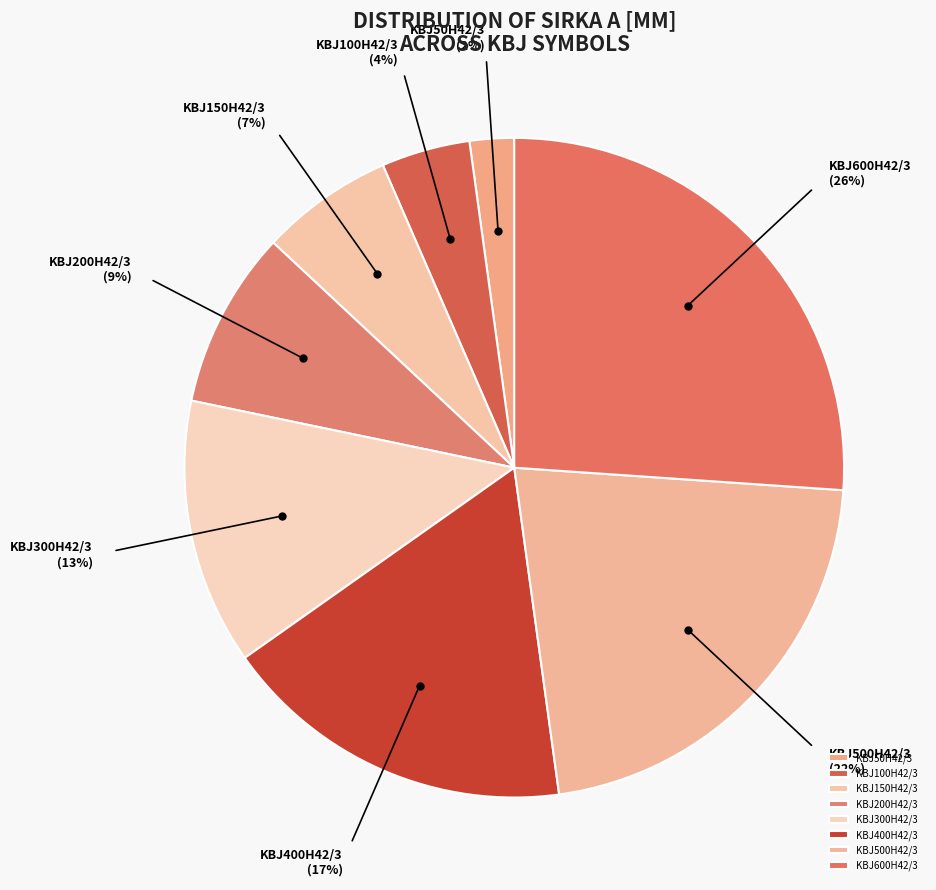

Is the sum of KBJ600H42/3 and KBJ500H42/3 greater than half?

No